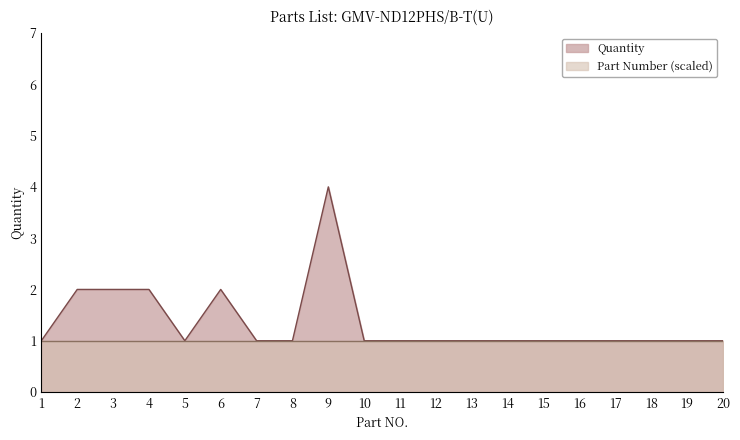

How many values exceed 1?

5